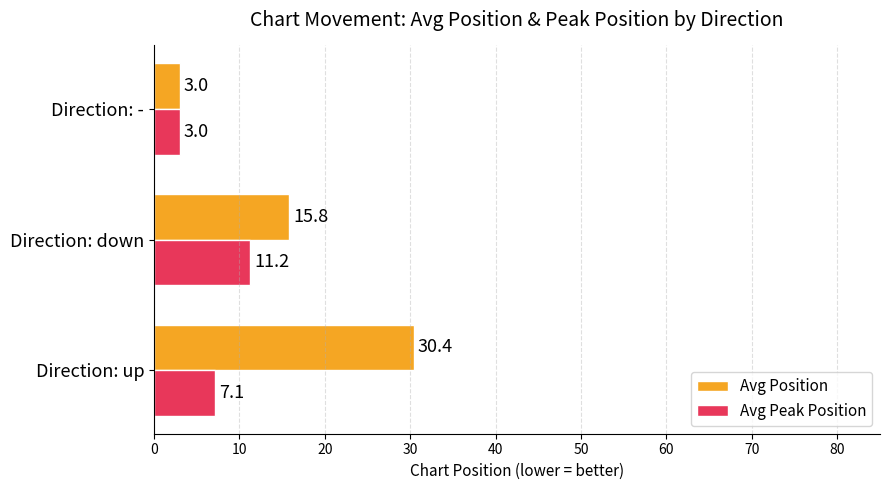

What is the highest value of the Avg Peak Position series?

11.2